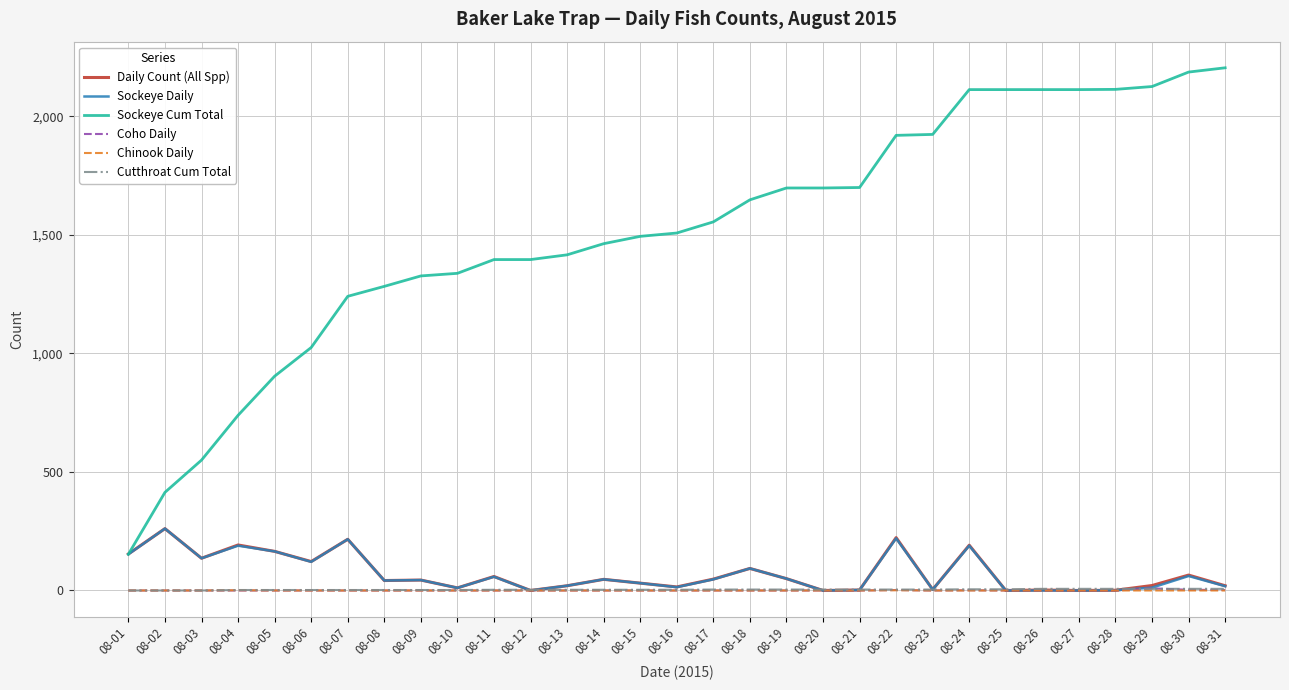

True or false: Sockeye Cum Total and Chinook Daily intersect in this chart.

False